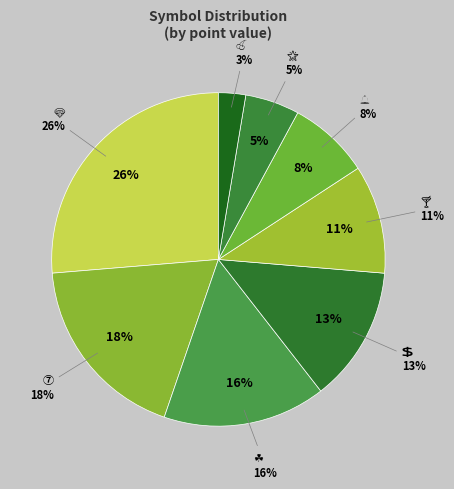

Between 🍒 and ☘, which is larger?

☘